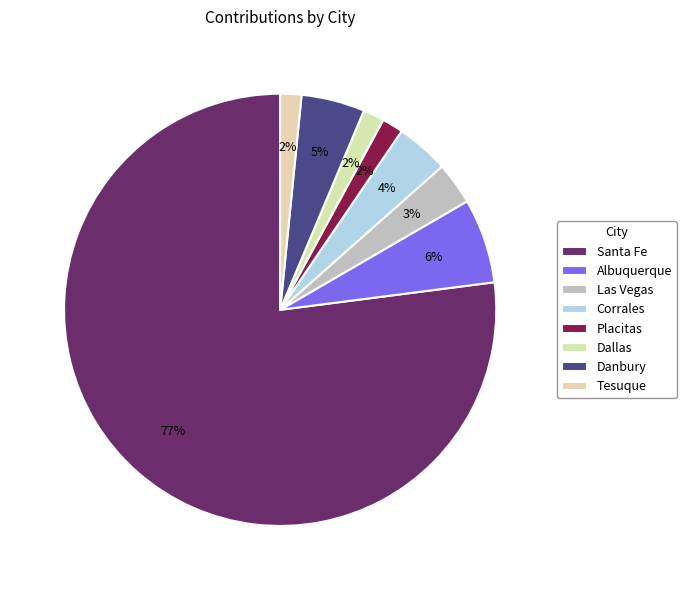

How many slices are in this pie chart?

8